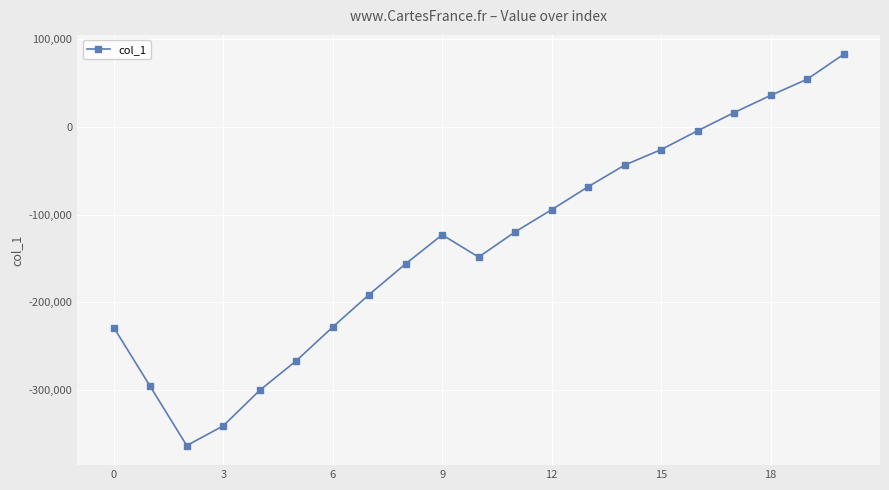

True or false: the data has more than 1 interior local peaks.

False